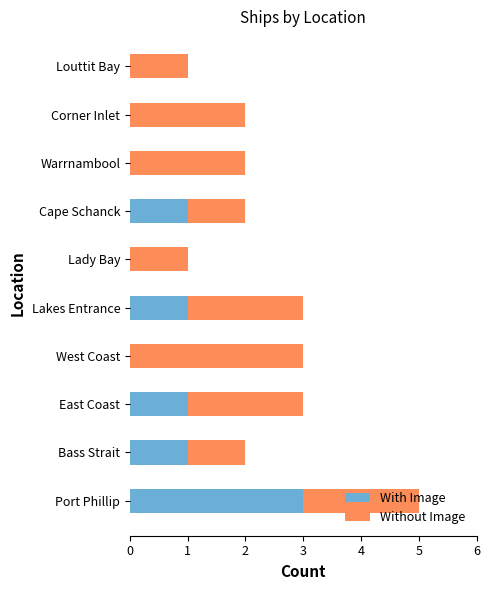

Is it true that With Image equals -2 at West Coast?

False